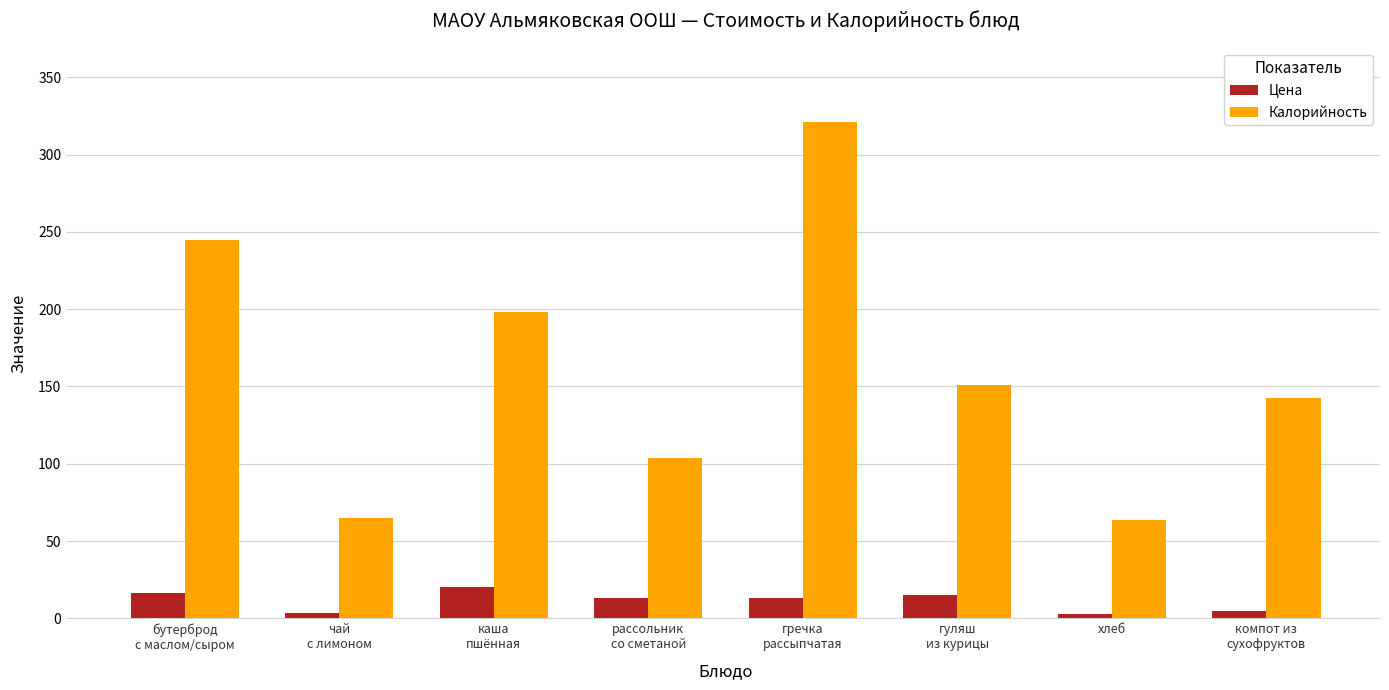

How many bars are there in total?

16